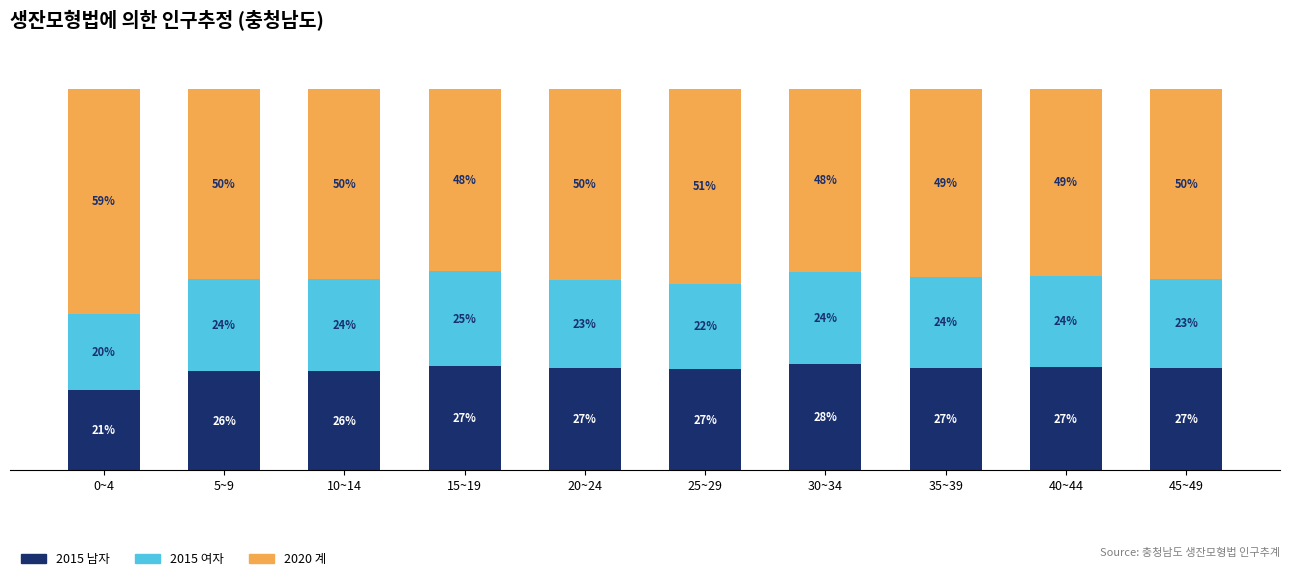

Rank the series by their maximum value, from lowest to highest.

2015 여자, 2015 남자, 2020 계